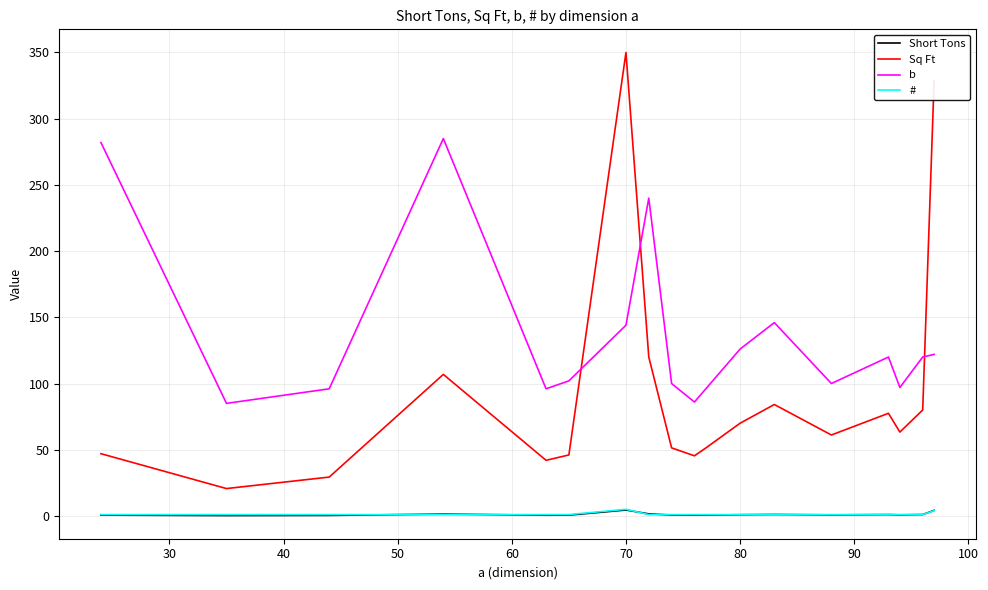

Which series has the widest spread of values?

Sq Ft